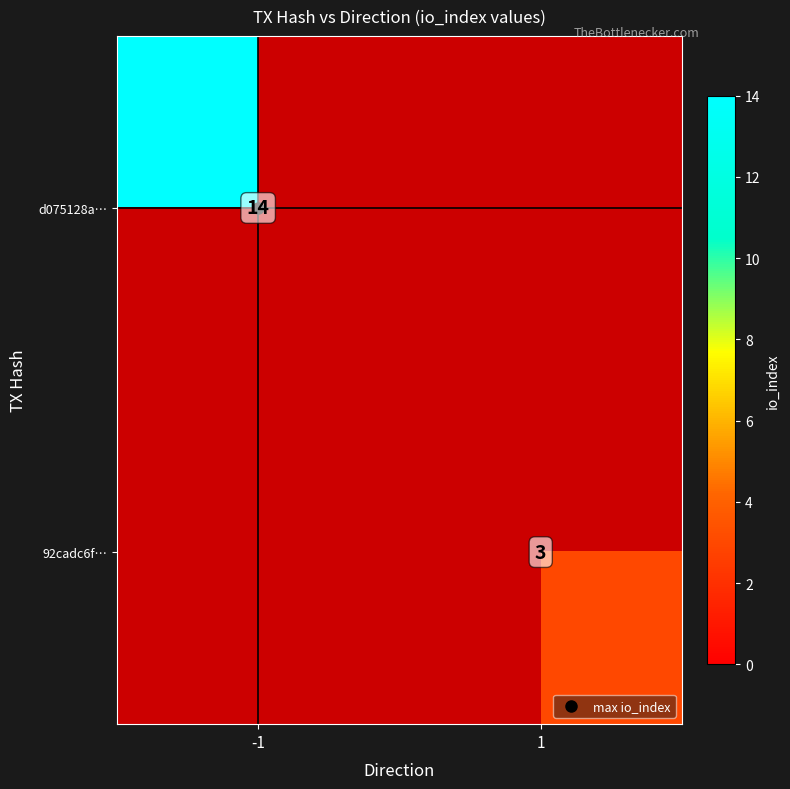

Is the value of 92cadc6f… at 1 greater than the value of d075128a… at -1?

No